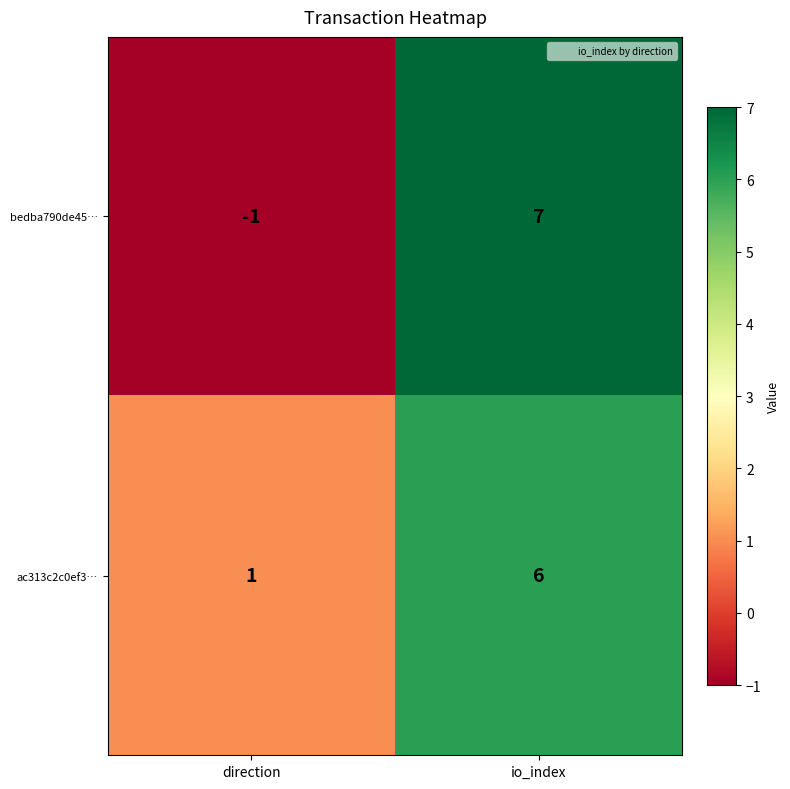

Which series has the widest spread of values?

bedba790de45…